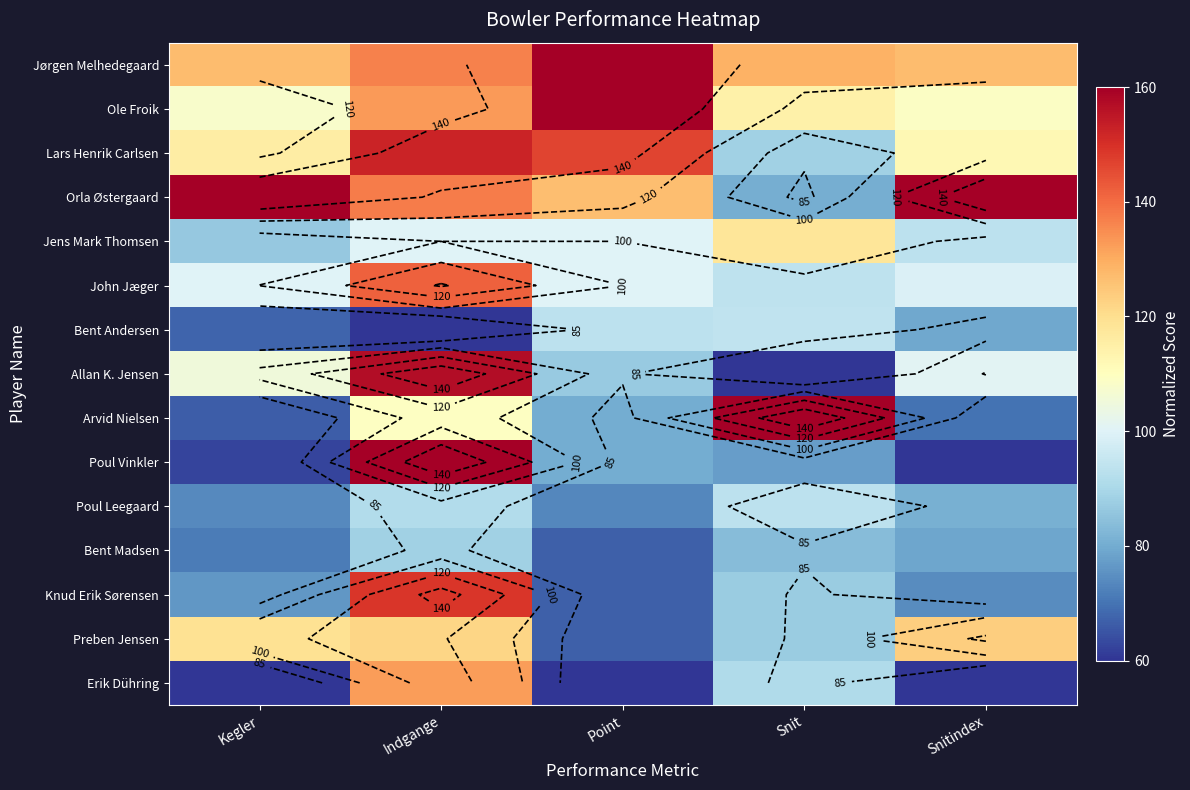

Is the value of Arvid Nielsen at Point greater than the value of Poul Leegaard at Indgange?

No